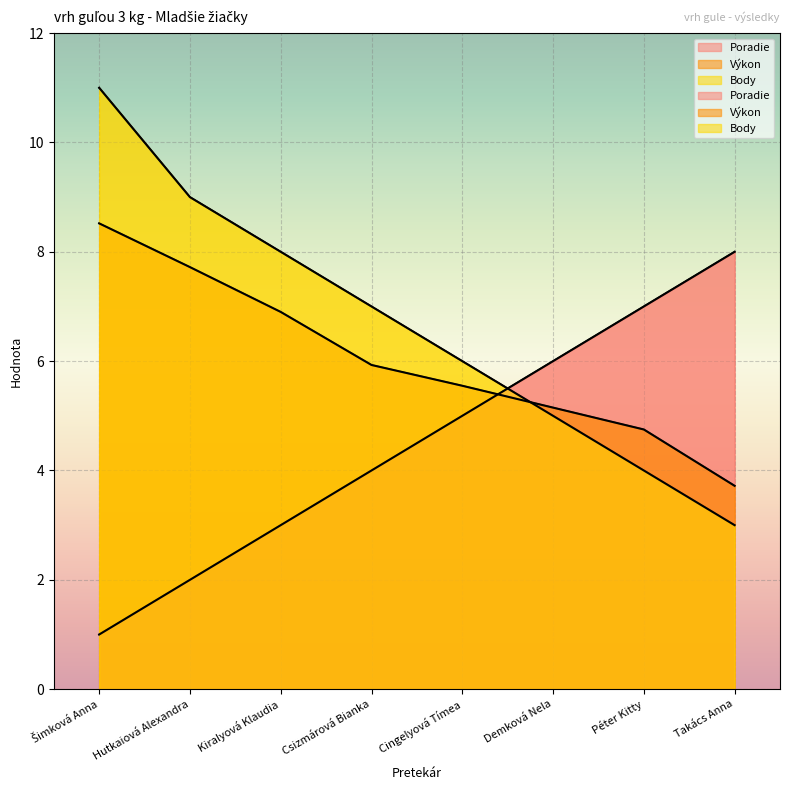

What is the average value of the Poradie series?

4.5